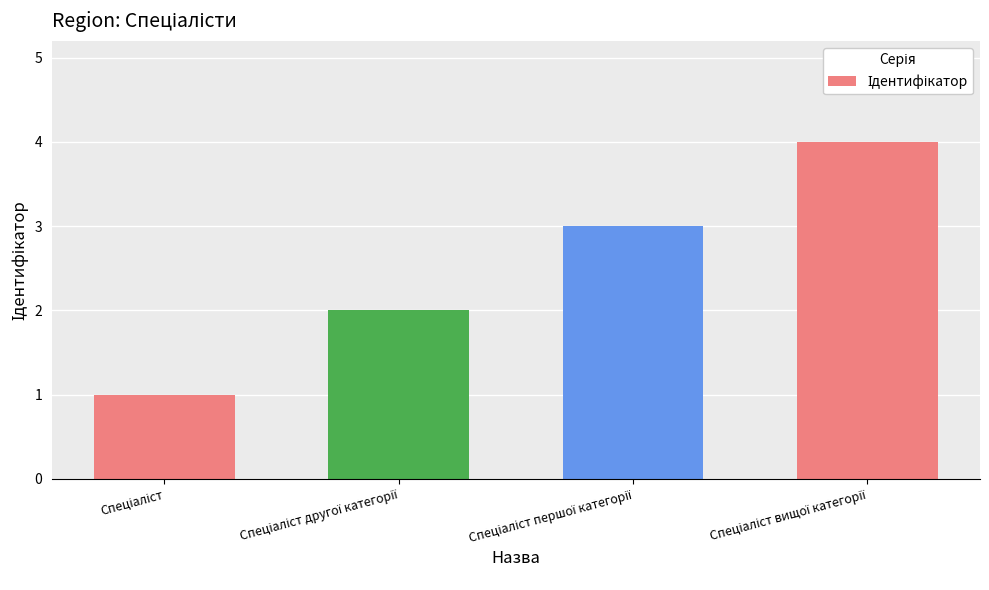

What is the difference between the maximum and minimum values?

3